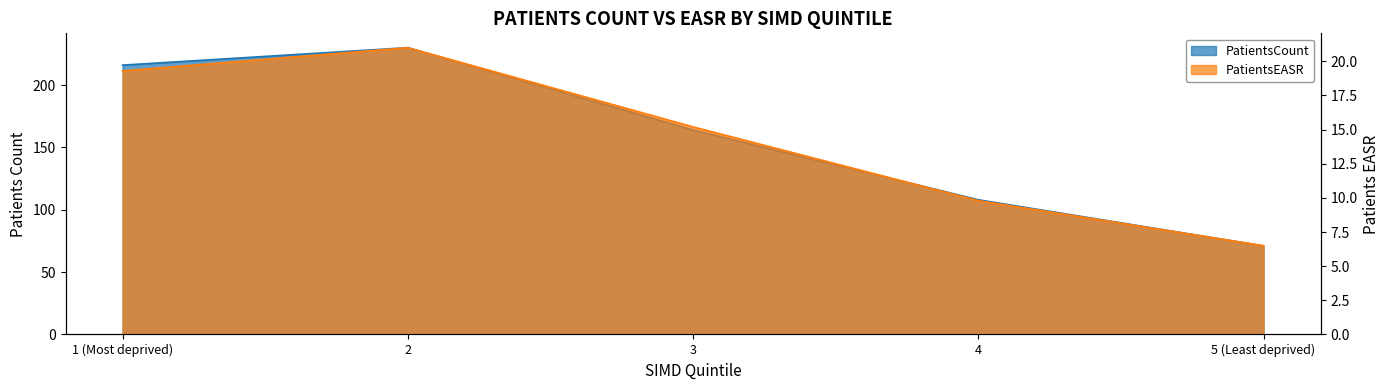

What position from the right is 4?

2